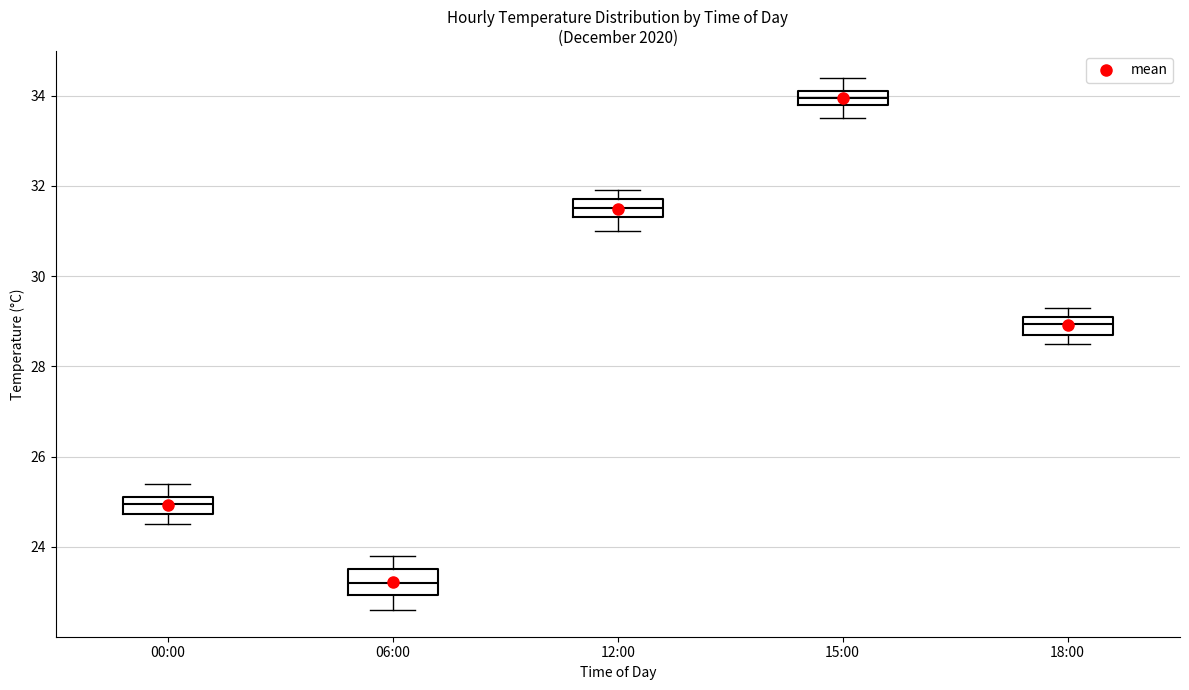

Reading left to right, transcribe this box plot: for each box, give where its median line is, the range the box spans, and where its two whiskers end, as read against the y-axis. The values are not printed on the chart, so give them approximately, as read against the axis.

00:00: median 25.0, box 24.8 to 25.2, whiskers 24.6 to 25.4
06:00: median 23.2, box 23.0 to 23.6, whiskers 22.6 to 23.8
12:00: median 31.6, box 31.4 to 31.8, whiskers 31.0 to 32.0
15:00: median 34.0, box 33.8 to 34.2, whiskers 33.6 to 34.4
18:00: median 29.0, box 28.8 to 29.2, whiskers 28.6 to 29.4